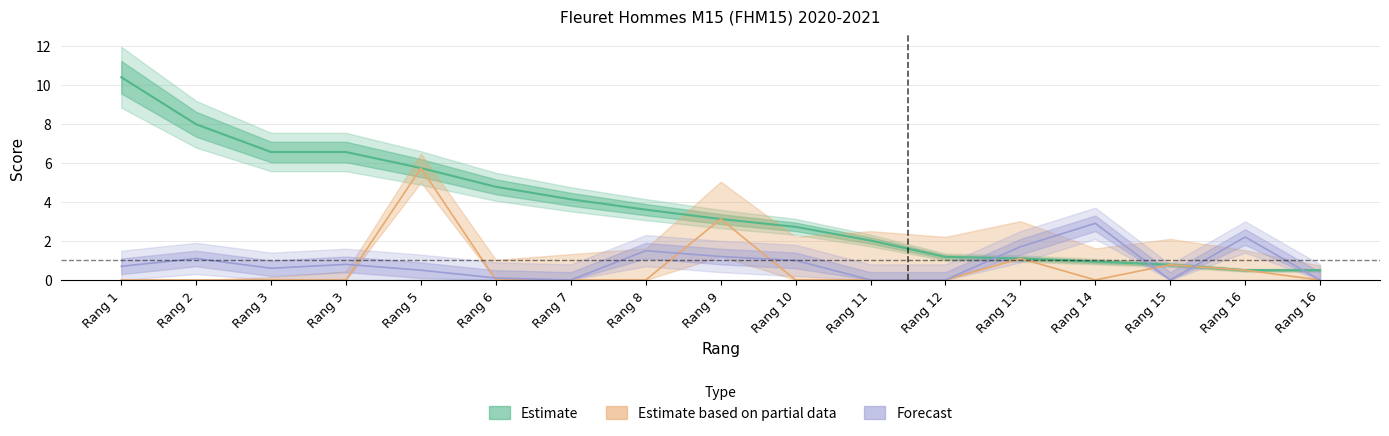

True or false: Cognac (col_13) has a value of 5.2 at Rang 8.

False